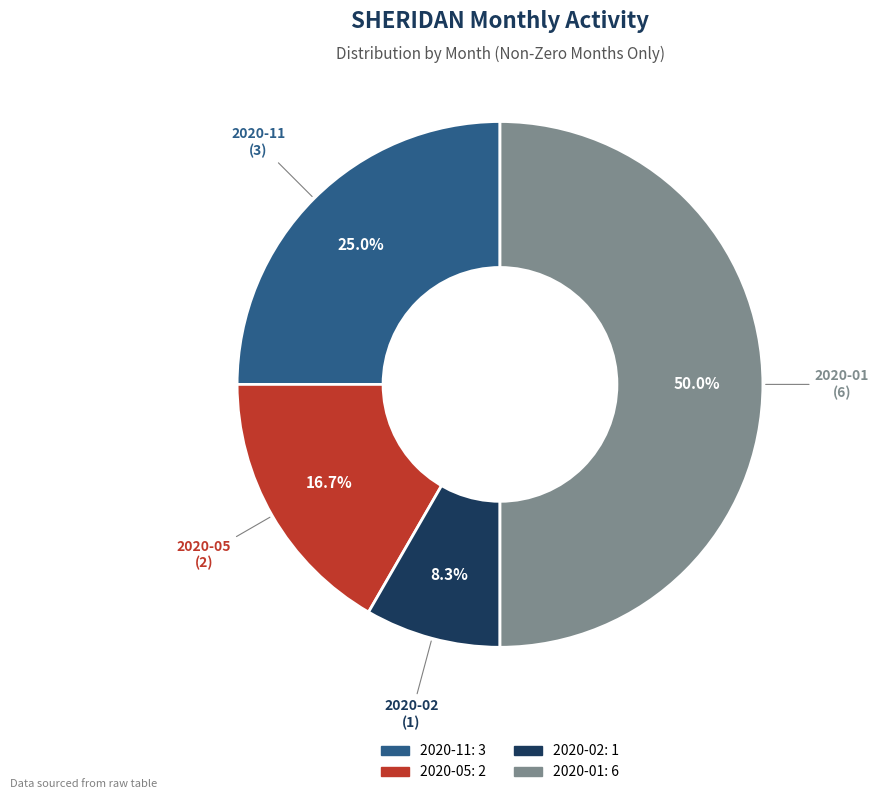

What percentage is the 2020-05 slice, to the nearest percent?

17%